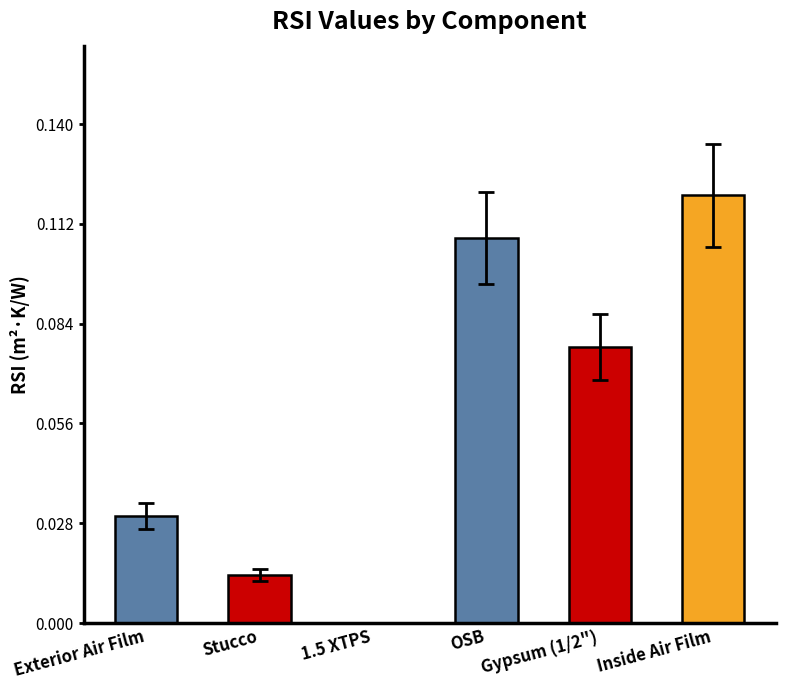

Between Inside Air Film and Stucco, which is larger?

Inside Air Film